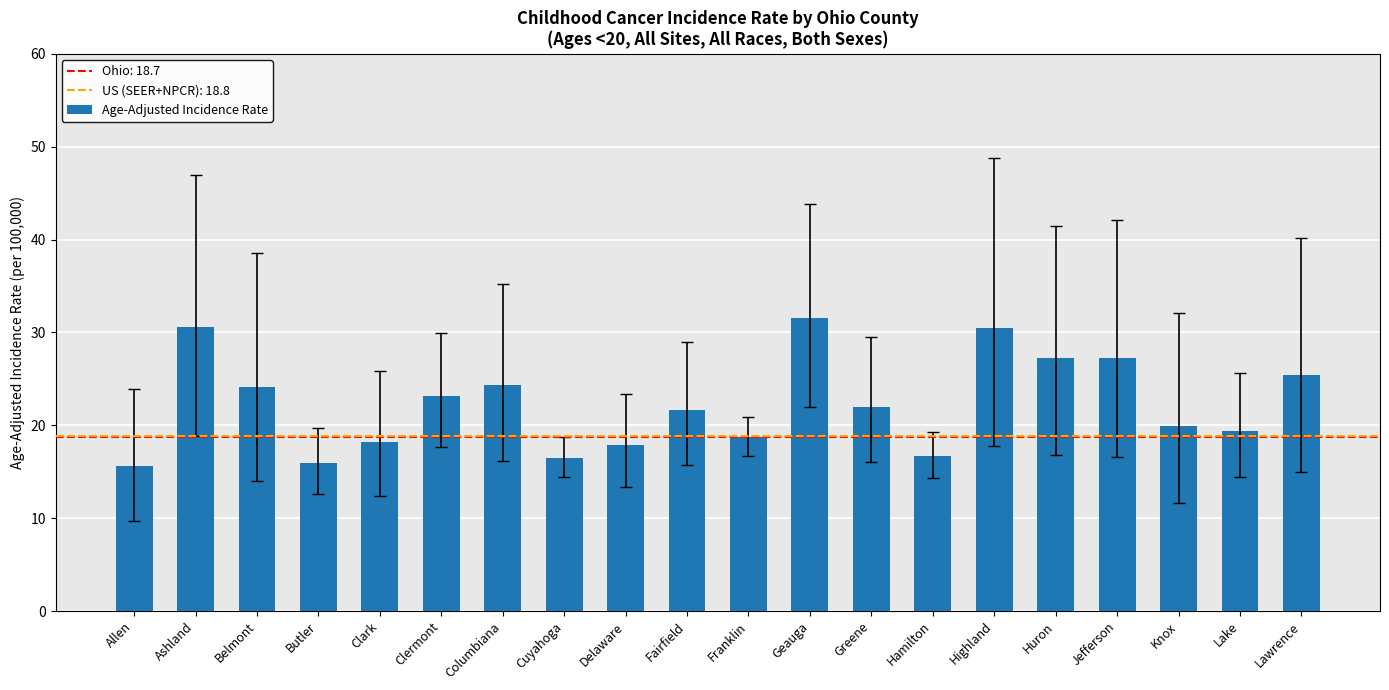

Is it true that the value at Hamilton is 24.1?

False